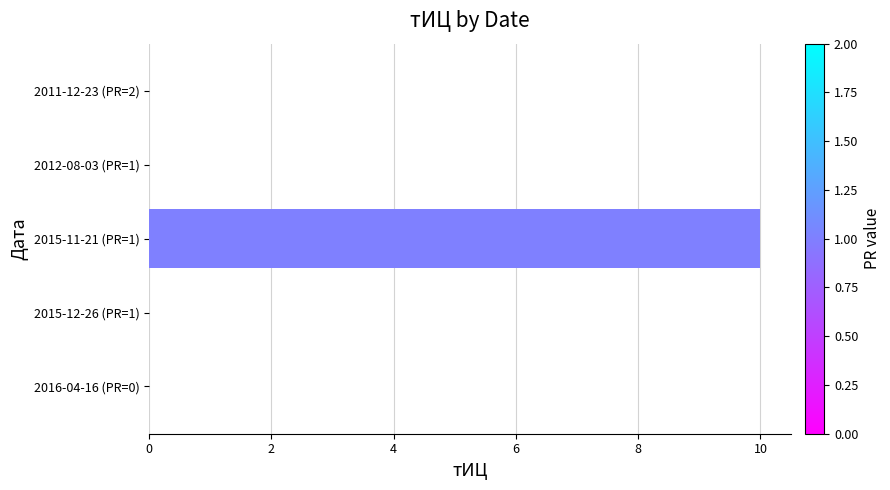

What is the change in value from 2015-12-26 (PR=1) to 2015-11-21 (PR=1)?

+10